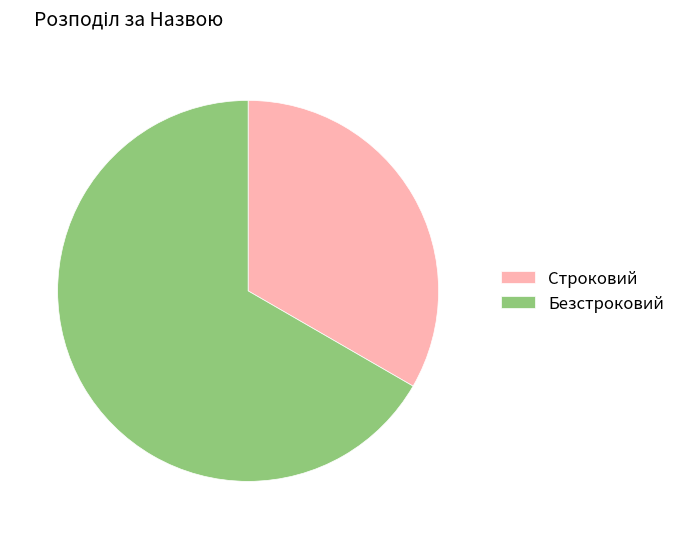

Do Безстроковий and Строковий together represent more than half of the pie?

Yes